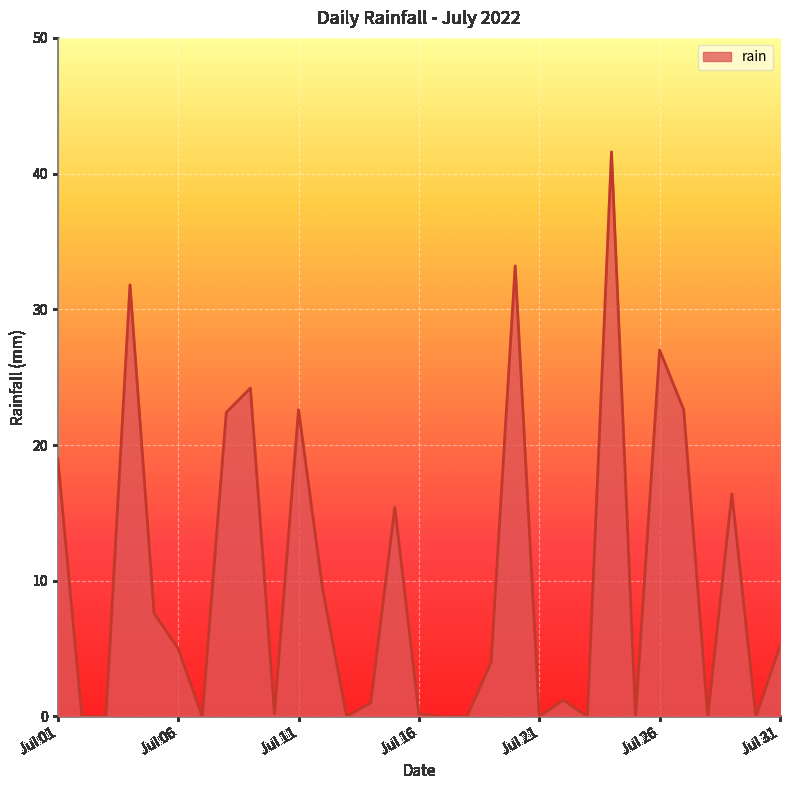

How many lines are shown in the chart?

1